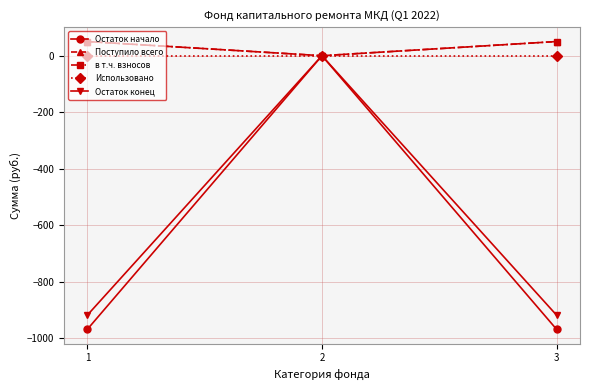

How many lines are shown in the chart?

5